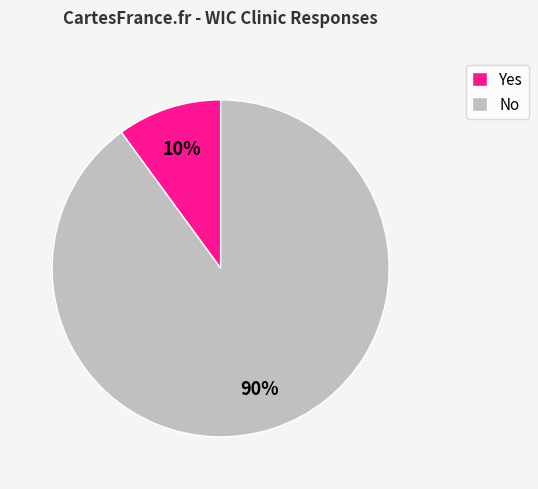

Which has a higher value, Yes or No?

No